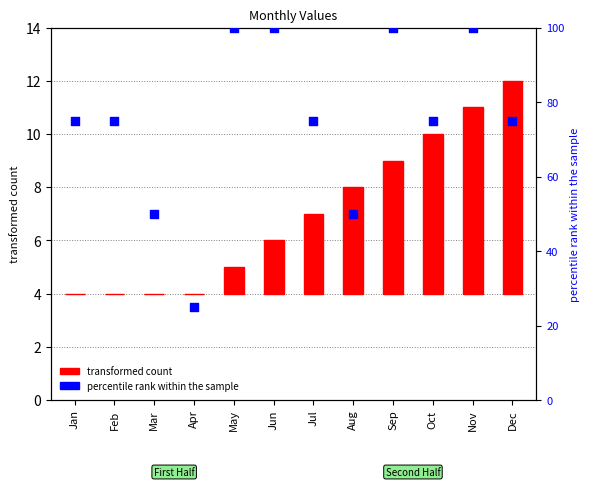

Is the value of transformed count at Nov greater than the value of percentile rank within the sample at Jan?

No